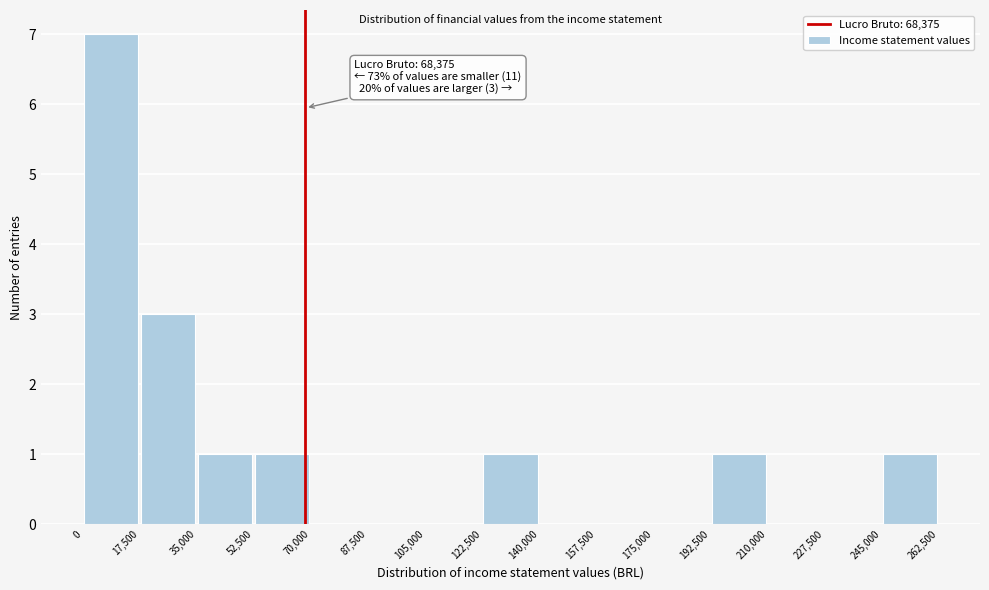

Over which range of the x-axis is the bar tallest?

0 to 17,500